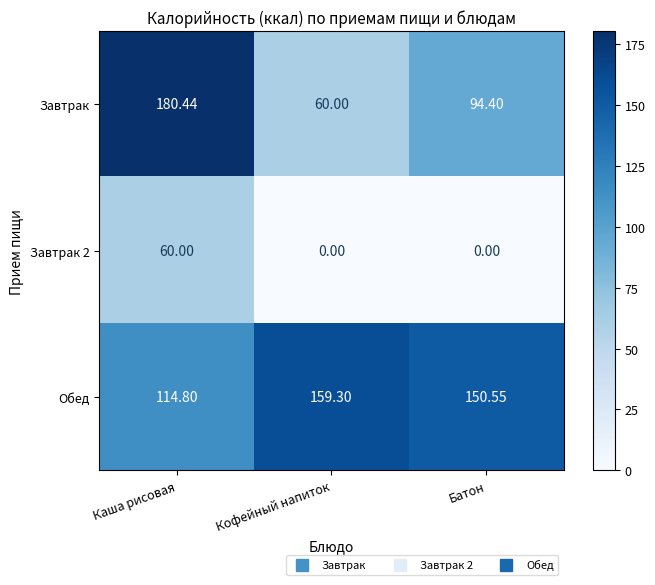

Which category has the lowest value in the Обед series?

Каша рисовая